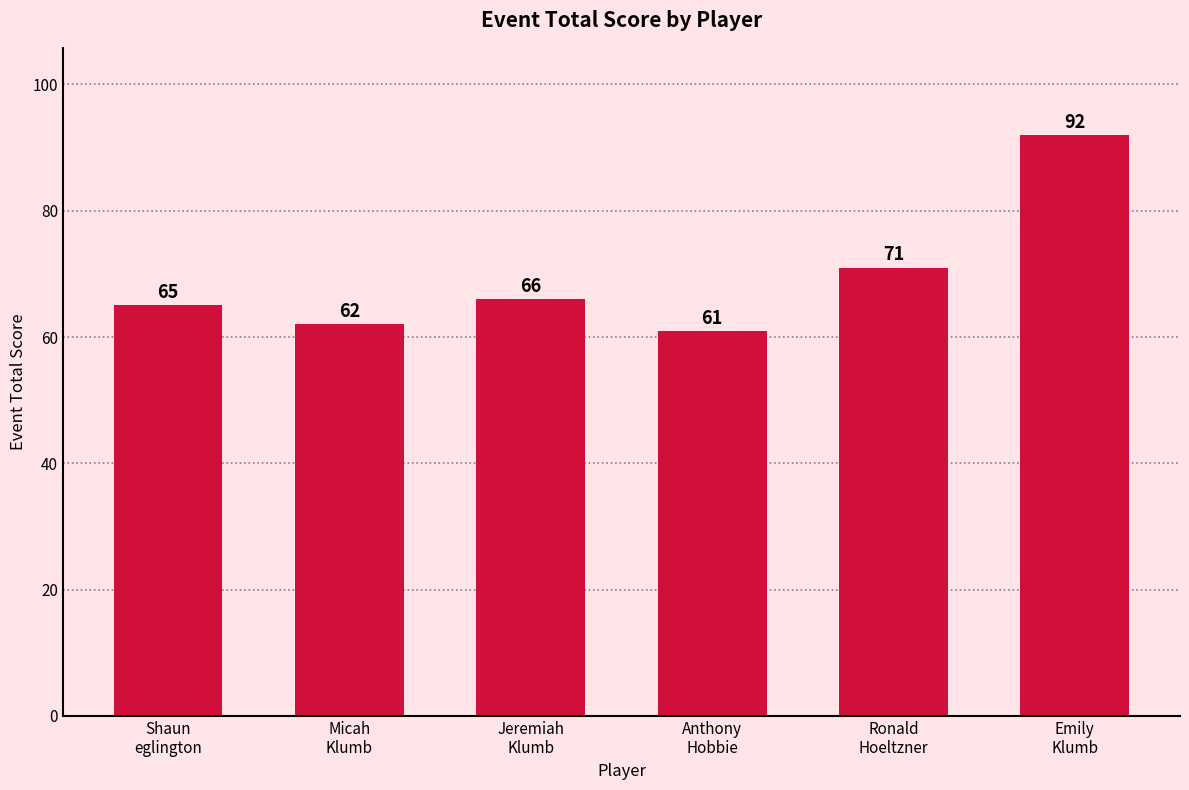

How many bars are there in total?

6